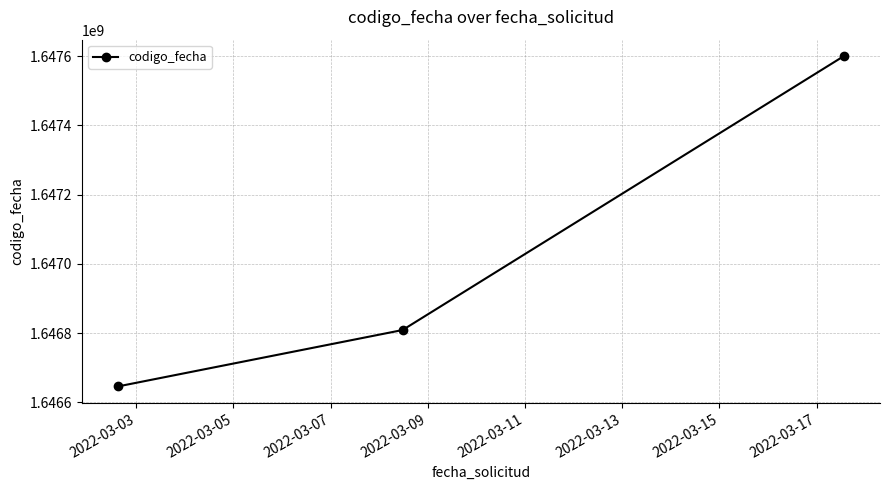

What is the value of the 1st point from the left?

1646646277